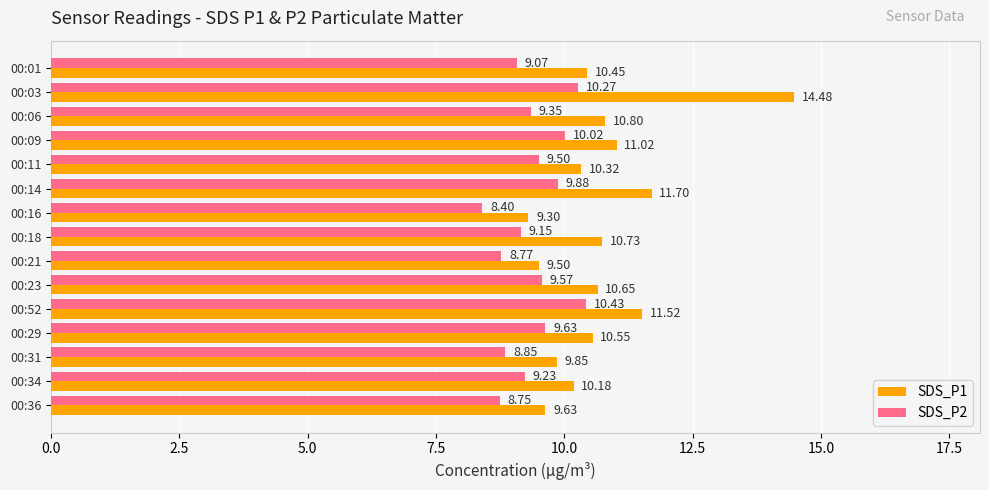

Which series has the largest range (max minus min)?

SDS_P1